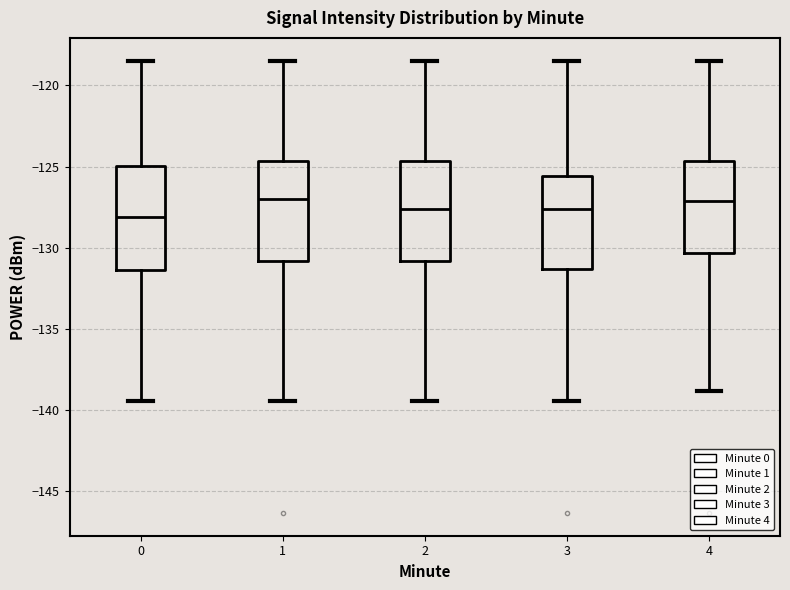

Reading left to right, read every box against the y-axis: the position of its median line, the range the box covers, and the ends of its whiskers. The values are not printed on the chart, so give them approximately, as read against the axis.

0: median -128.0, box -131.5 to -125.0, whiskers -139.5 to -118.5
1: median -127.0, box -131.0 to -124.5, whiskers -139.5 to -118.5
2: median -127.5, box -131.0 to -124.5, whiskers -139.5 to -118.5
3: median -127.5, box -131.5 to -125.5, whiskers -139.5 to -118.5
4: median -127.0, box -130.5 to -124.5, whiskers -139.0 to -118.5